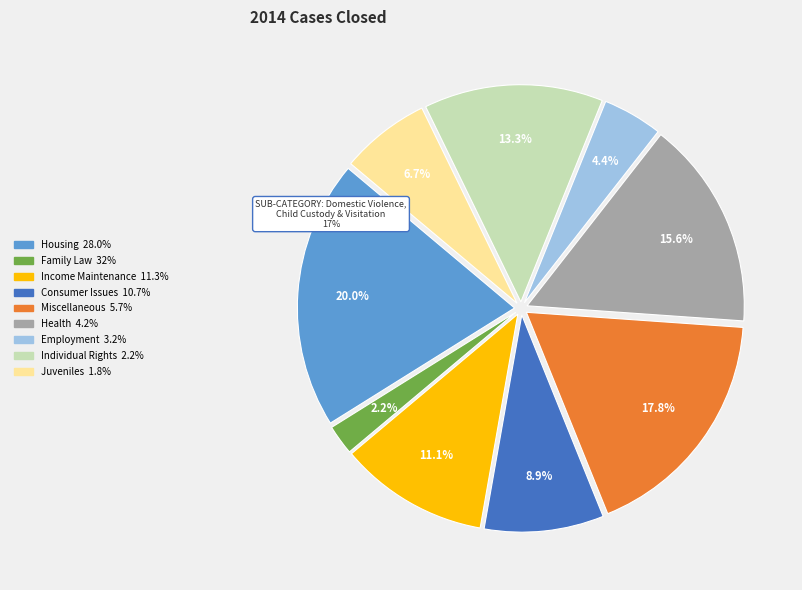

What is the largest slice in the pie chart?

Housing 28.0%